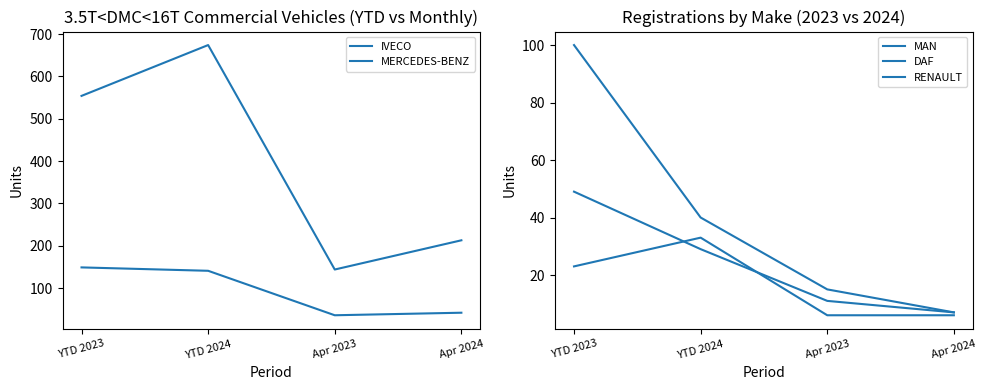

True or false: DAF has a value of 7 at Apr 2024.

True